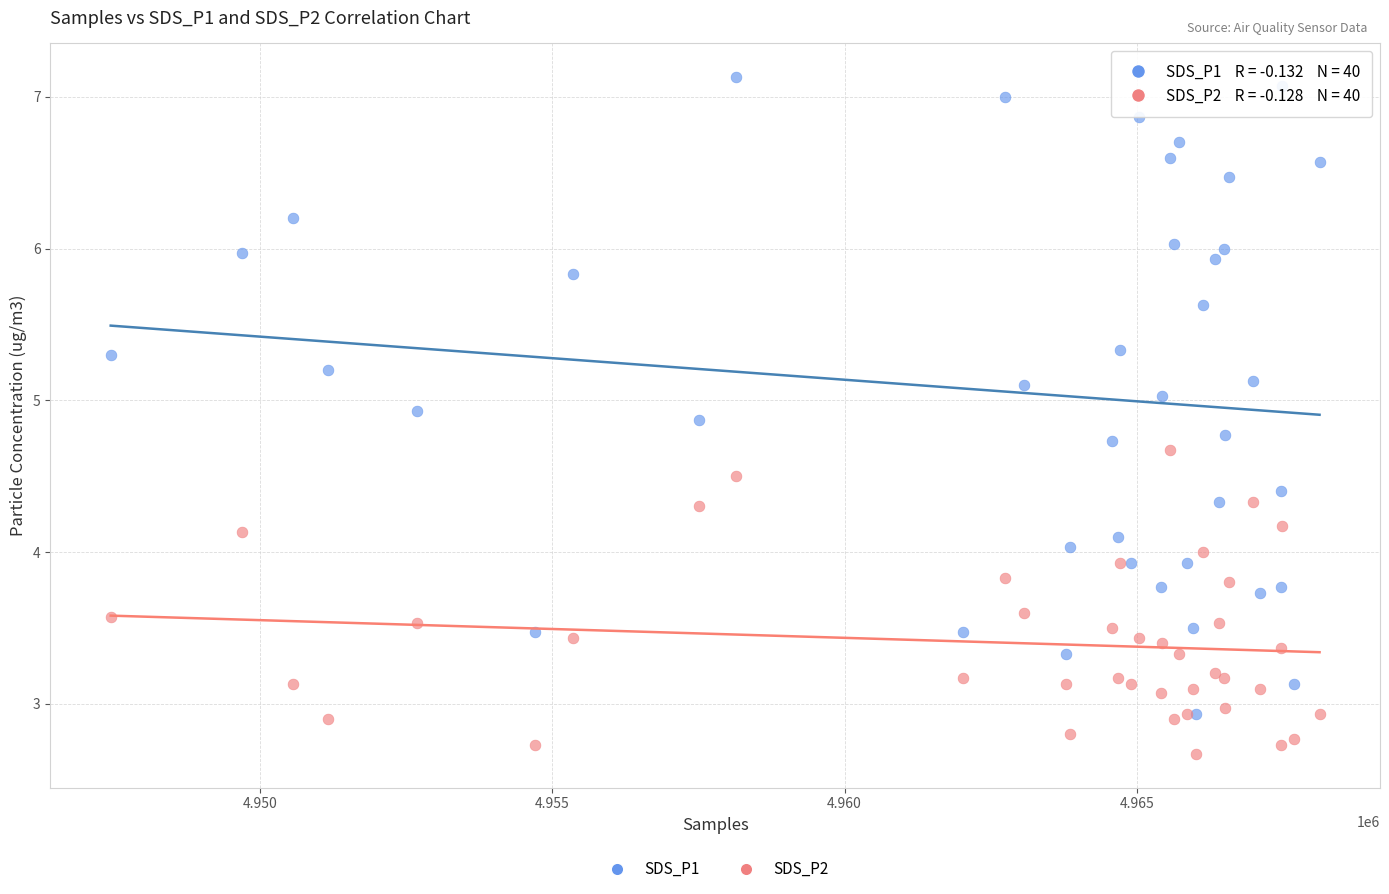

Which series contains the lowest Y value?

SDS_P2